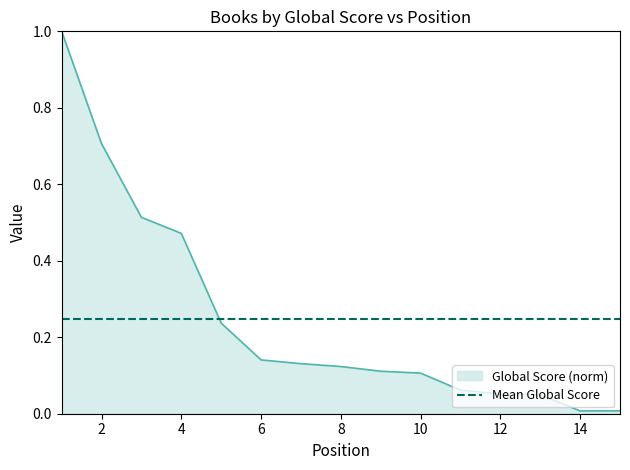

At which category does the chart reach its peak across all series?

1